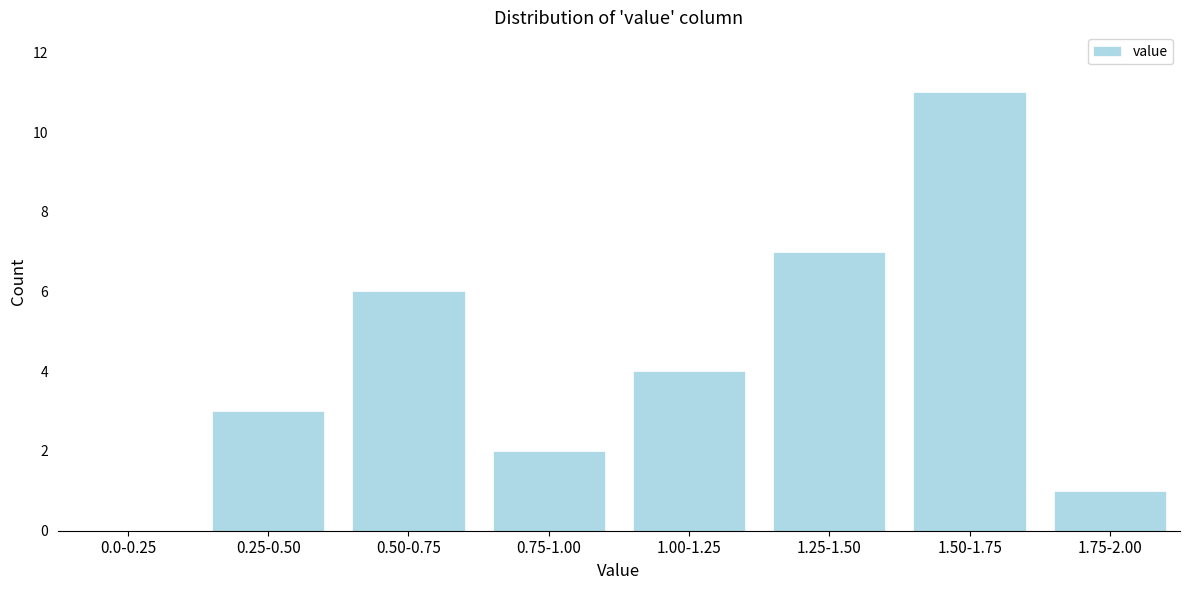

Reading right to left, transcribe all the data shown in this chart.

1.75-2.00=1	1.50-1.75=11	1.25-1.50=7	1.00-1.25=4	0.75-1.00=2	0.50-0.75=6	0.25-0.50=3	0.0-0.25=0